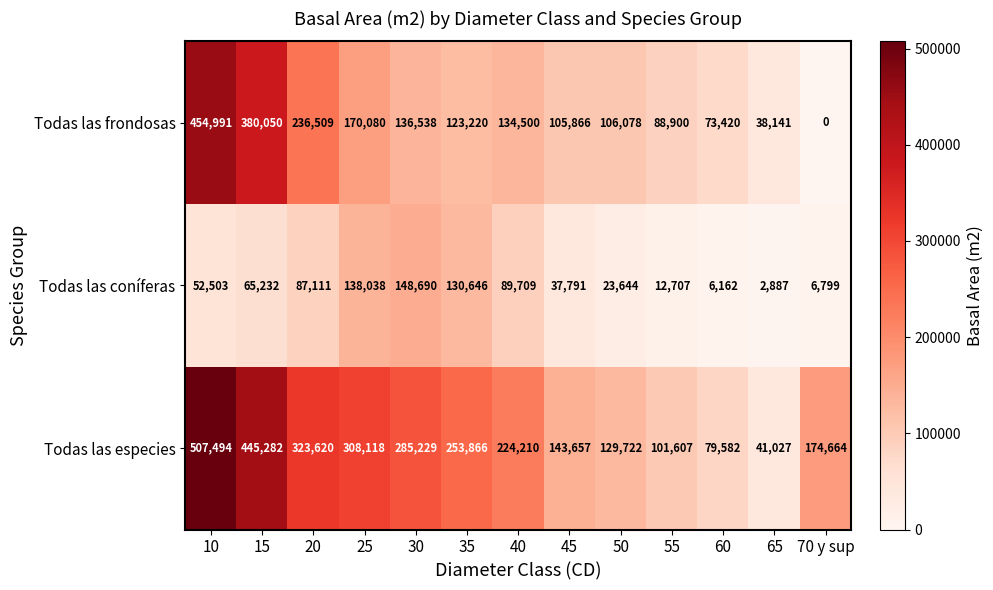

What is the spread (max minus min) of values at 35?

130646